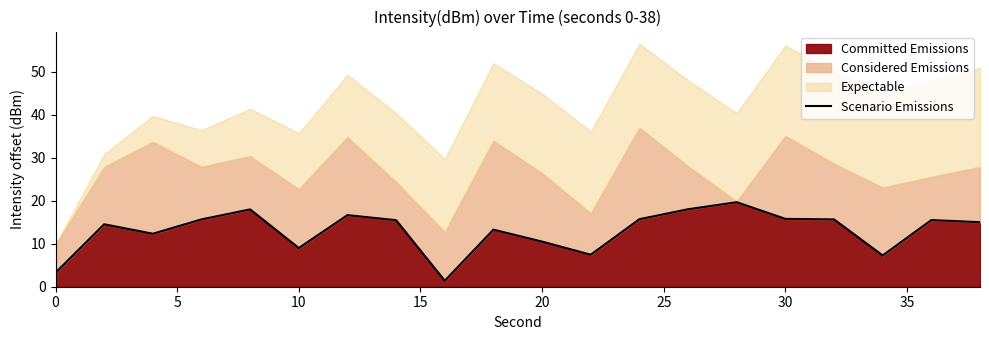

True or false: Committed Emissions has a value of 14.1 at 20.

False